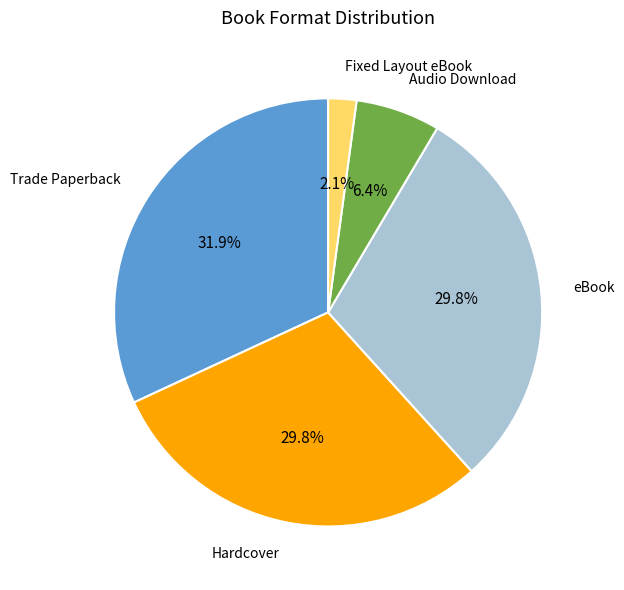

Is there a majority slice in this chart?

No